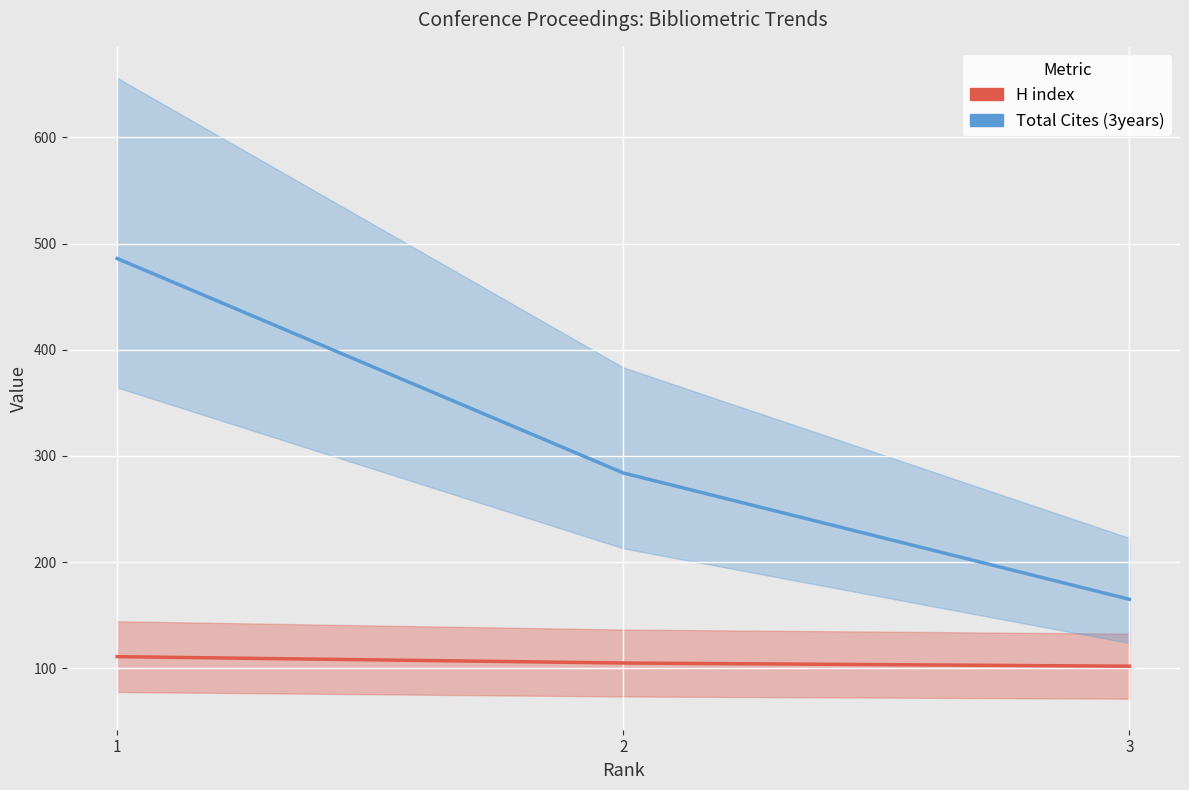

Where is Total Cites (3years) nearest to the value 325?

2